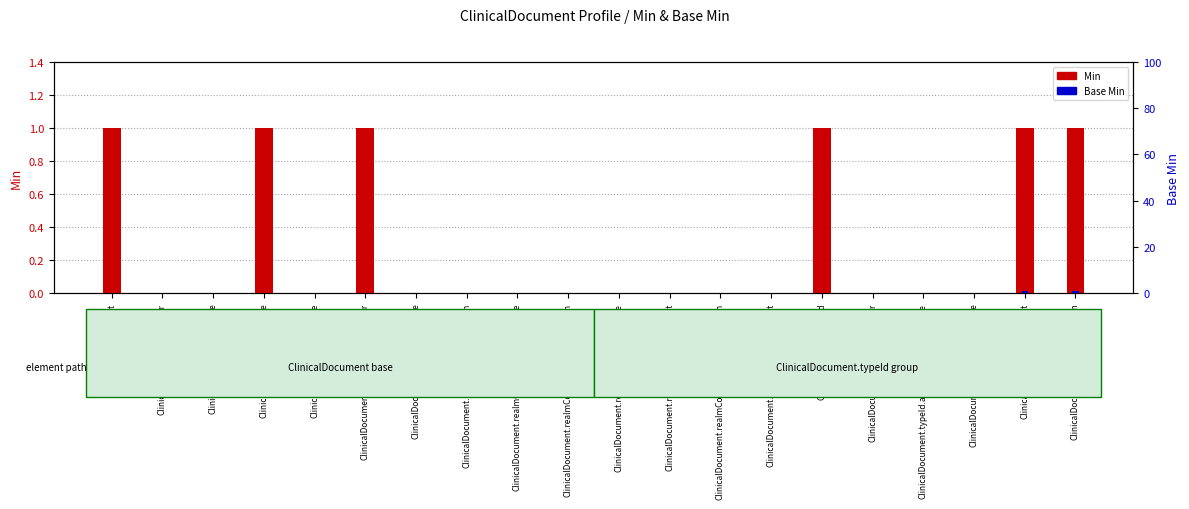

What are all the series names shown in the legend?

Min, Base Min